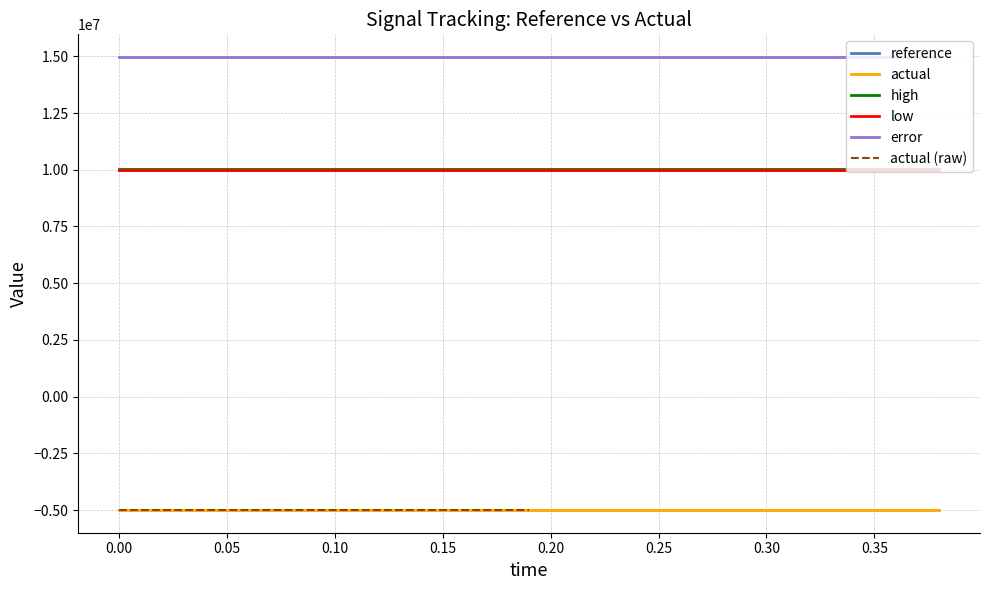

True or false: high has more than 2 points higher than both neighbors.

False